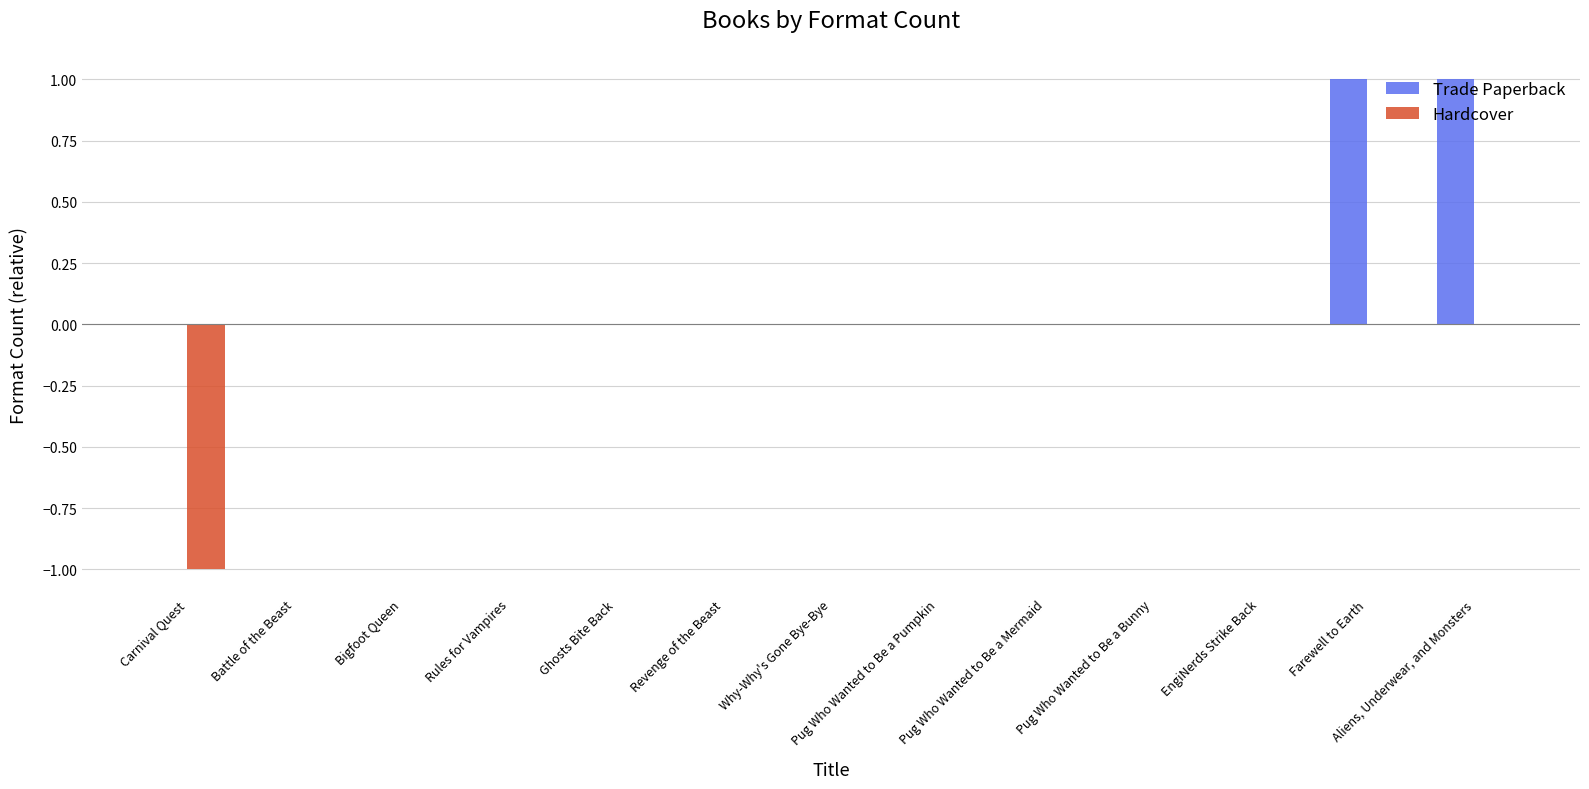

The Trade Paperback series shows 0 at Carnival Quest. True or false?

True